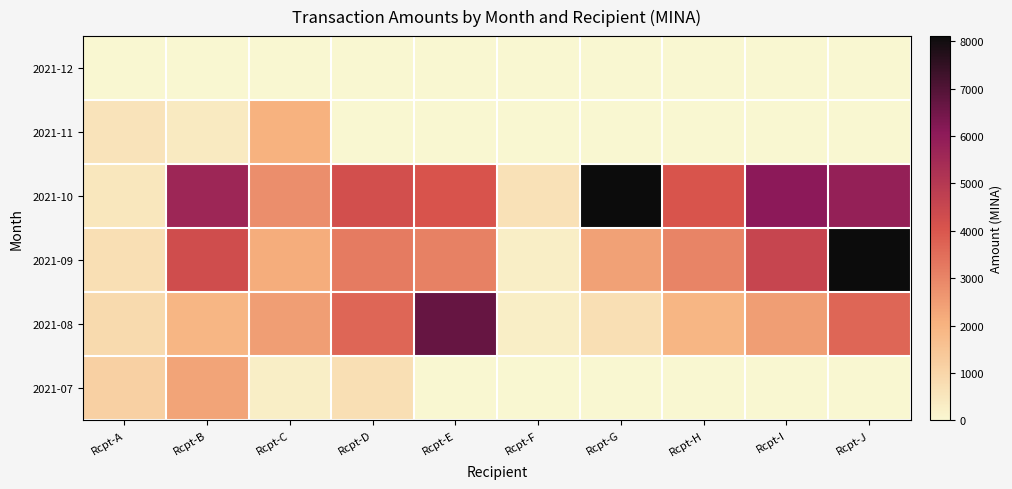

Reading left to right, what are all the values shown in this chart?

2021-07: Rcpt-A=1163.0	Rcpt-B=2338.0	Rcpt-C=260.0	Rcpt-D=700.0	Rcpt-E=0.0	Rcpt-F=0.0	Rcpt-G=0.0	Rcpt-H=0.0	Rcpt-I=0.0	Rcpt-J=0.0
2021-08: Rcpt-A=870.0	Rcpt-B=1910.2	Rcpt-C=2465.0	Rcpt-D=3653.3	Rcpt-E=6677.1	Rcpt-F=260.0	Rcpt-G=700.0	Rcpt-H=1906.0	Rcpt-I=2459.0	Rcpt-J=3645.0
2021-09: Rcpt-A=720.0	Rcpt-B=4289.0	Rcpt-C=2134.3	Rcpt-D=3202.6	Rcpt-E=3082.6	Rcpt-F=280.0	Rcpt-G=2377.9	Rcpt-H=3030.7	Rcpt-I=4547.9	Rcpt-J=8103.7
2021-10: Rcpt-A=500.0	Rcpt-B=5623.4	Rcpt-C=2813.3	Rcpt-D=4221.3	Rcpt-E=4080.6	Rcpt-F=650.0	Rcpt-G=8110.0	Rcpt-H=4045.4	Rcpt-I=6070.0	Rcpt-J=5843.9
2021-11: Rcpt-A=599.0	Rcpt-B=400.0	Rcpt-C=2044.8	Rcpt-D=0.0	Rcpt-E=0.0	Rcpt-F=0.0	Rcpt-G=0.0	Rcpt-H=0.0	Rcpt-I=0.0	Rcpt-J=0.0
2021-12: Rcpt-A=0.0	Rcpt-B=0.0	Rcpt-C=0.0	Rcpt-D=0.0	Rcpt-E=0.0	Rcpt-F=0.0	Rcpt-G=0.0	Rcpt-H=0.0	Rcpt-I=0.0	Rcpt-J=0.0